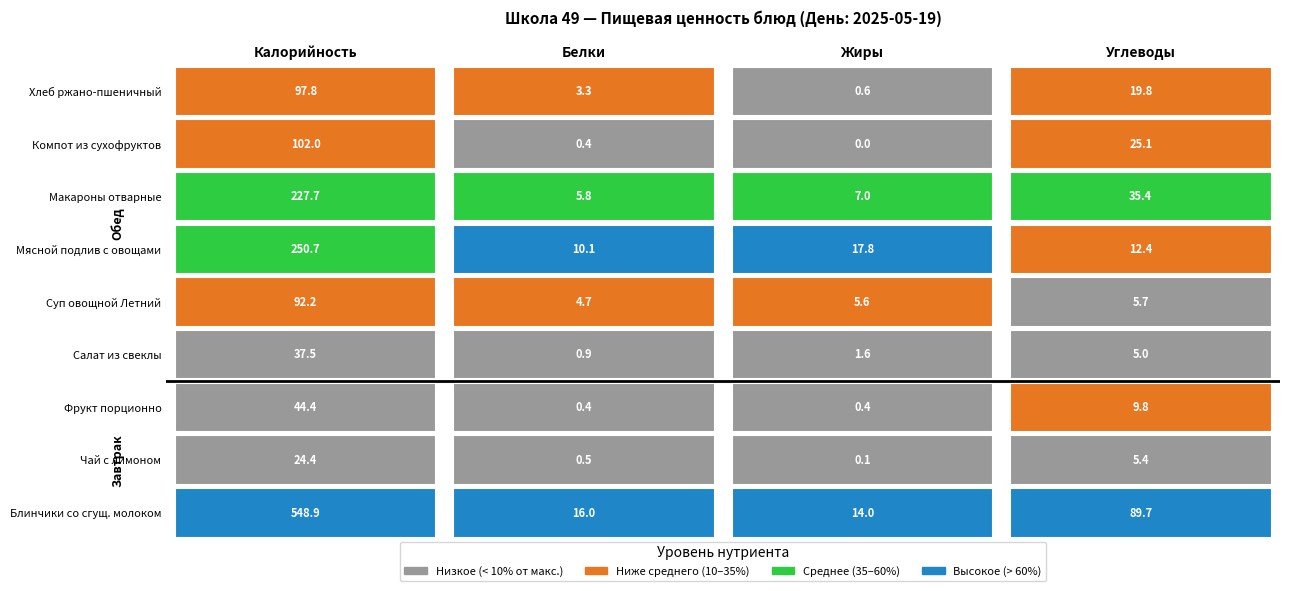

What is the difference between the second highest and minimum values in the Суп овощной Летний series?

1.0